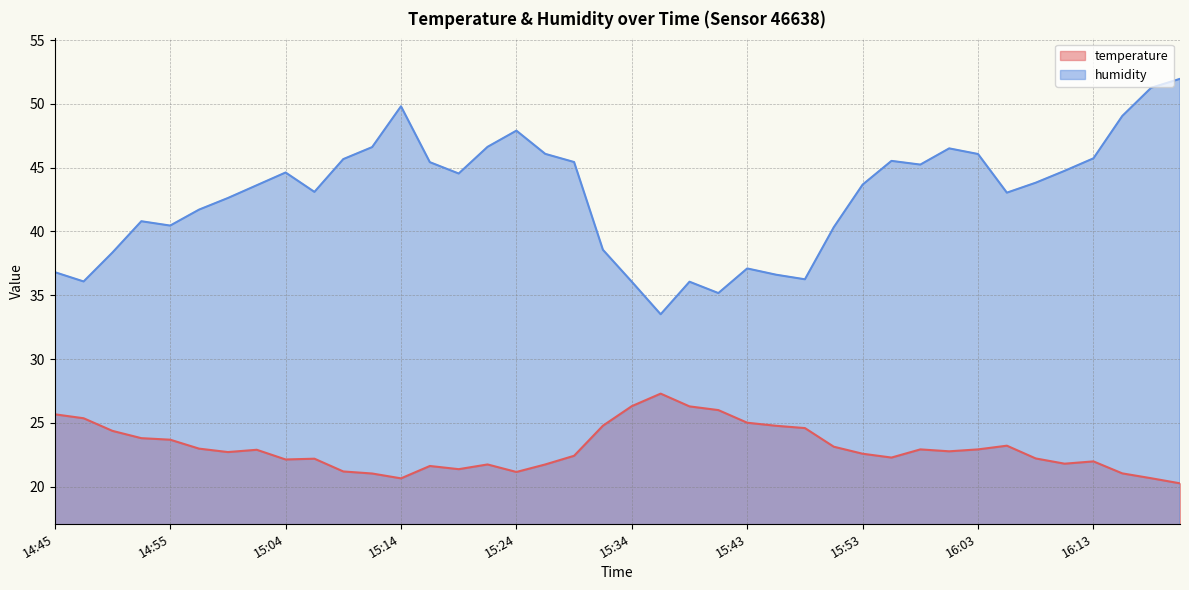

What is the spread (max minus min) of values at 15:46?

11.8